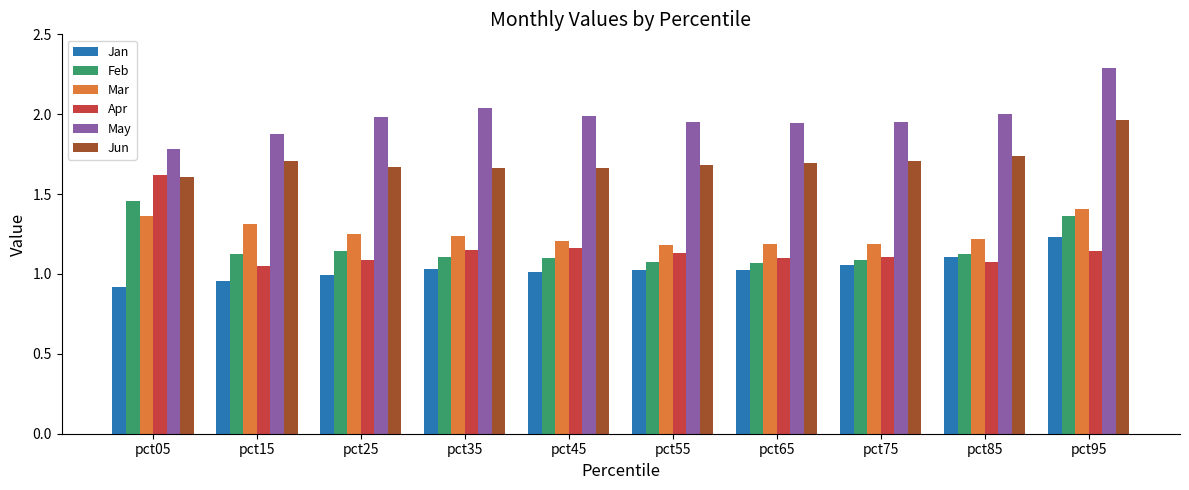

Rank the series at pct35 from highest to lowest value.

May, Jun, Mar, Apr, Feb, Jan